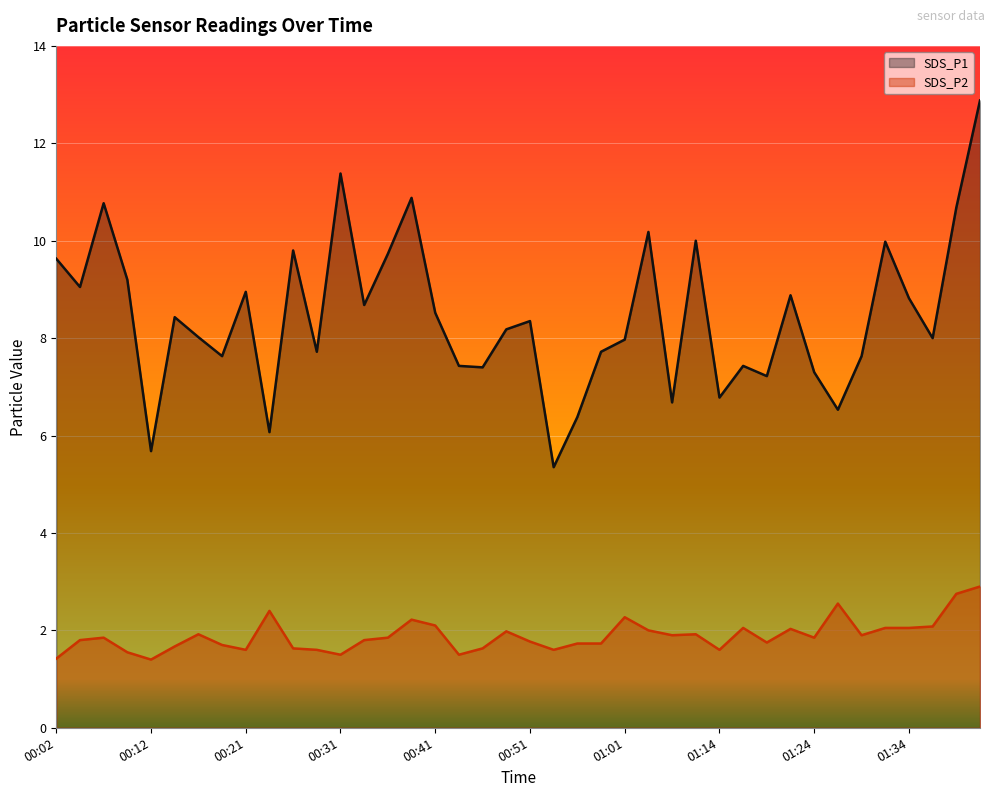

Where is SDS_P1 nearest to the value 9?

00:04